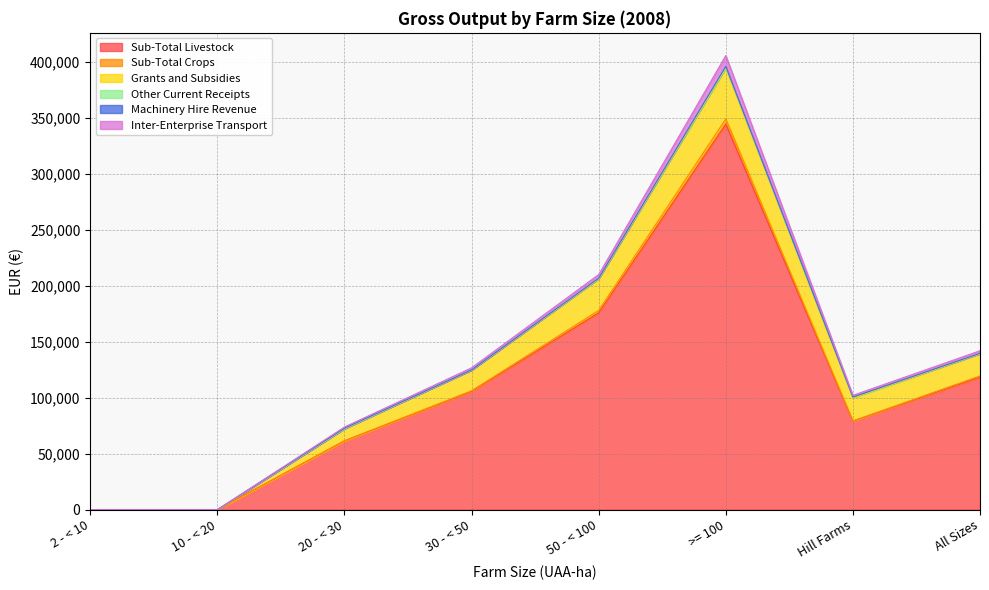

Which series has the widest spread of values?

Sub-Total Livestock